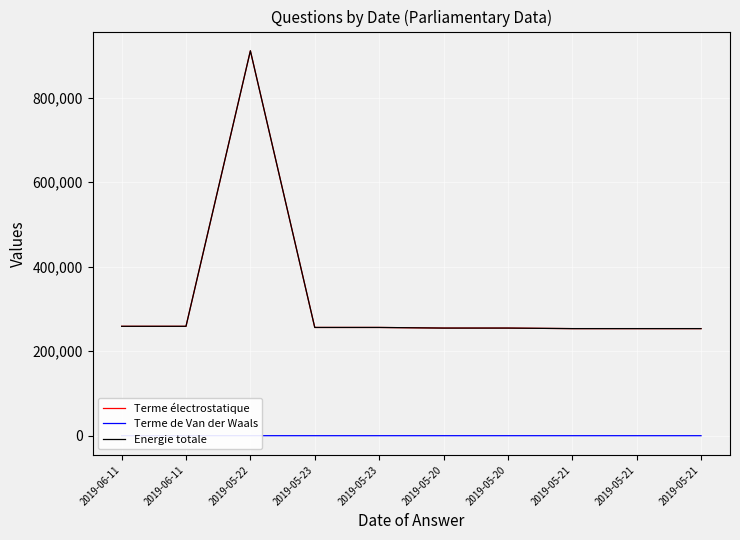

What is the sum of the Energie totale values at 2019-05-21 and 2019-06-11?

512351